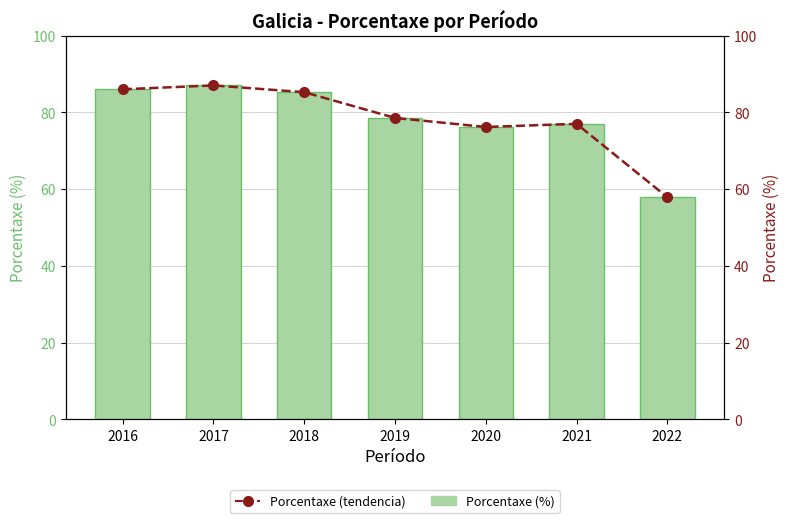

True or false: Porcentaxe (tendencia) has a value of 44.7 at 2017.

False